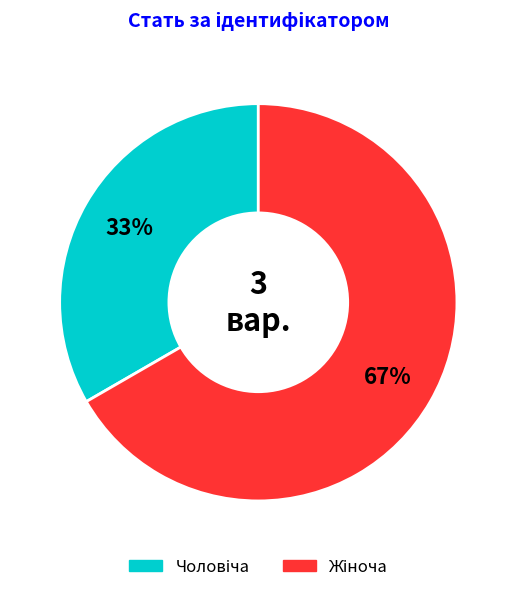

Count the number of slices in the pie.

2